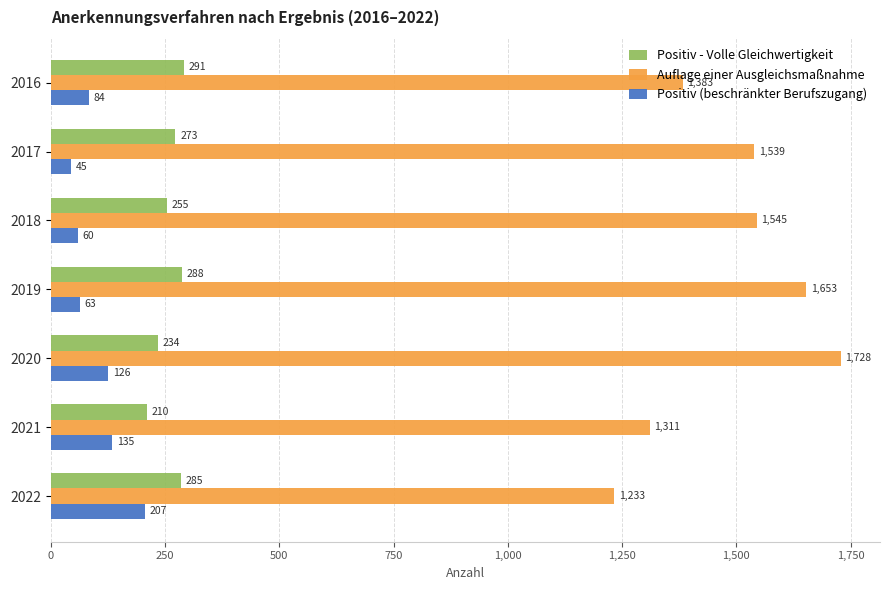

Which series has the largest total across all categories?

Auflage einer Ausgleichsmaßnahme